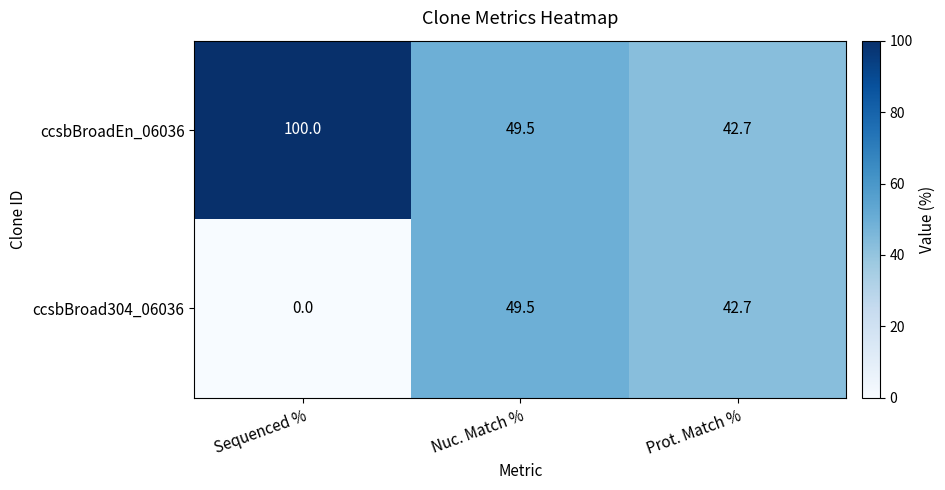

What is the average value of the ccsbBroad304_06036 series?

30.7